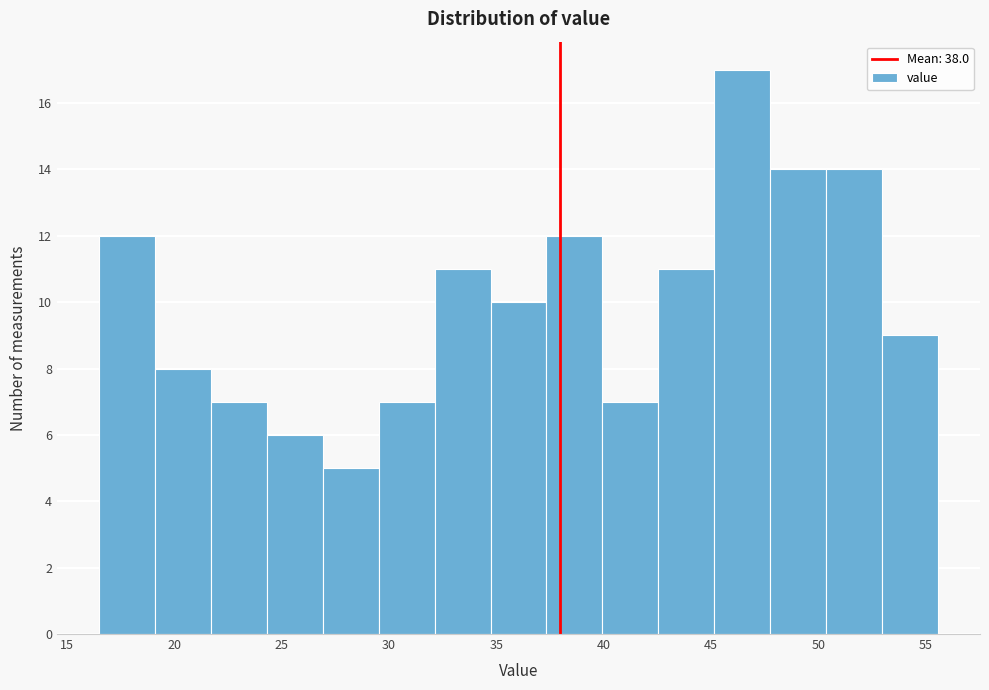

How tall is the bar that spans 24.5 to 27.0 on the x-axis? Neither the bar edges nor the heights are printed on the chart, so give them approximately, as read against the axes.

6